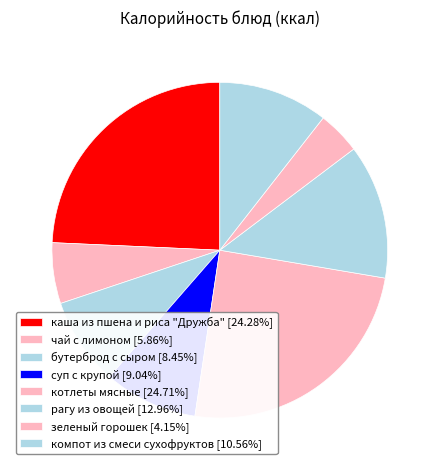

Does компот из смеси сухофруктов represent more than half of the total?

No